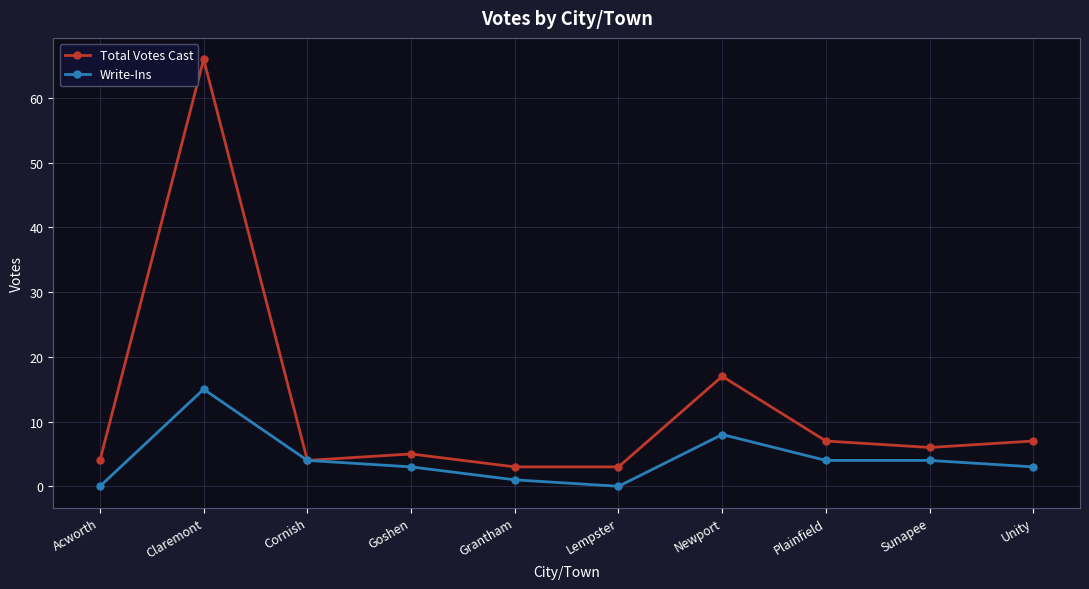

Reading left to right, extract all data points from this chart.

Total Votes Cast: 4	66	4	5	3	3	17	7	6	7
Write-Ins: 0	15	4	3	1	0	8	4	4	3